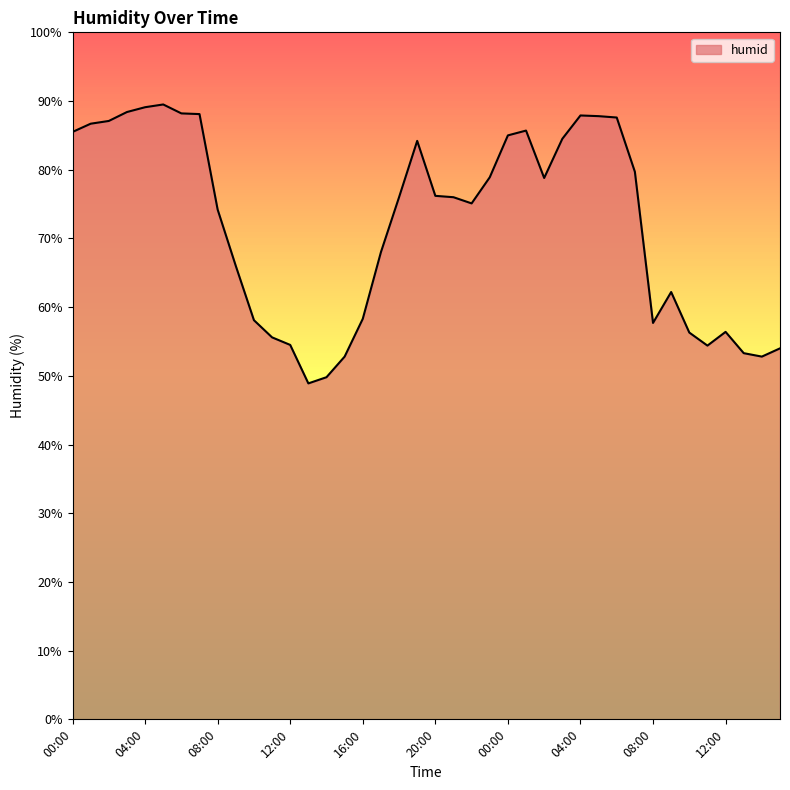

What is the greatest value displayed?

89.5